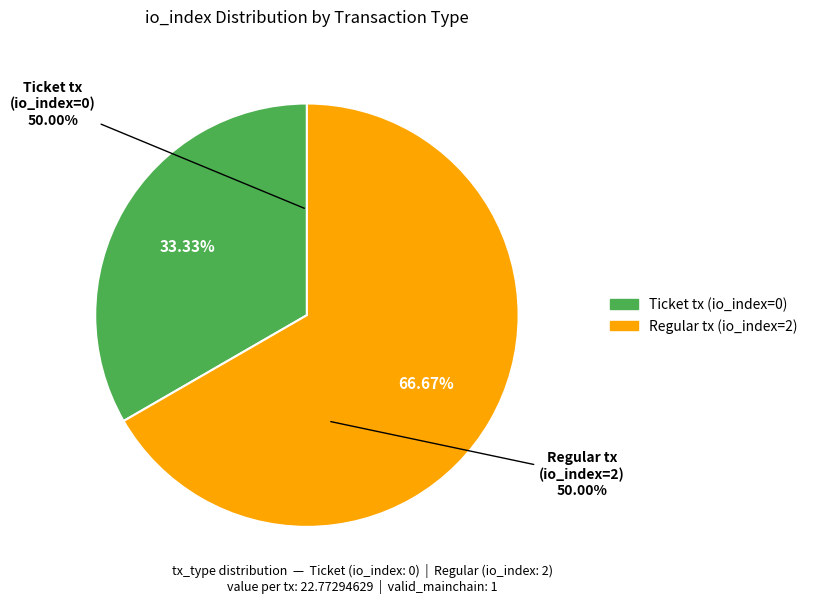

To the nearest percent, what is the average slice percentage?

50%